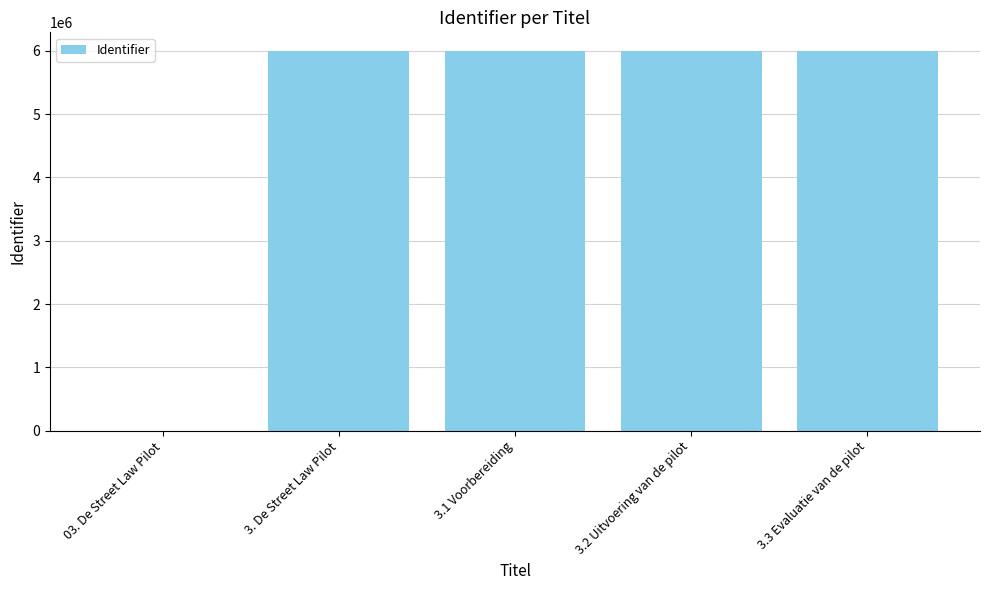

What is the ratio of the value at 3.1 Voorbereiding to the value at 3.3 Evaluatie van de pilot?

1.0